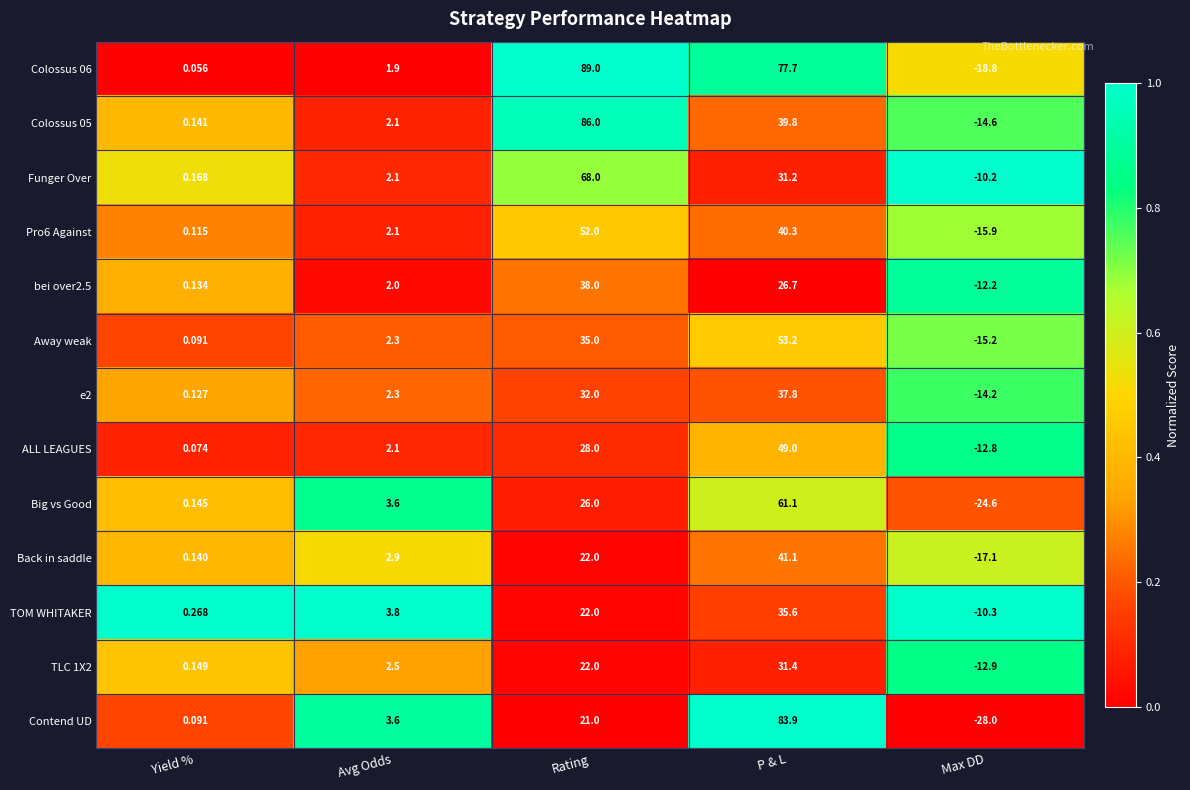

Which category has the highest value in the TOM WHITAKER series?

P & L